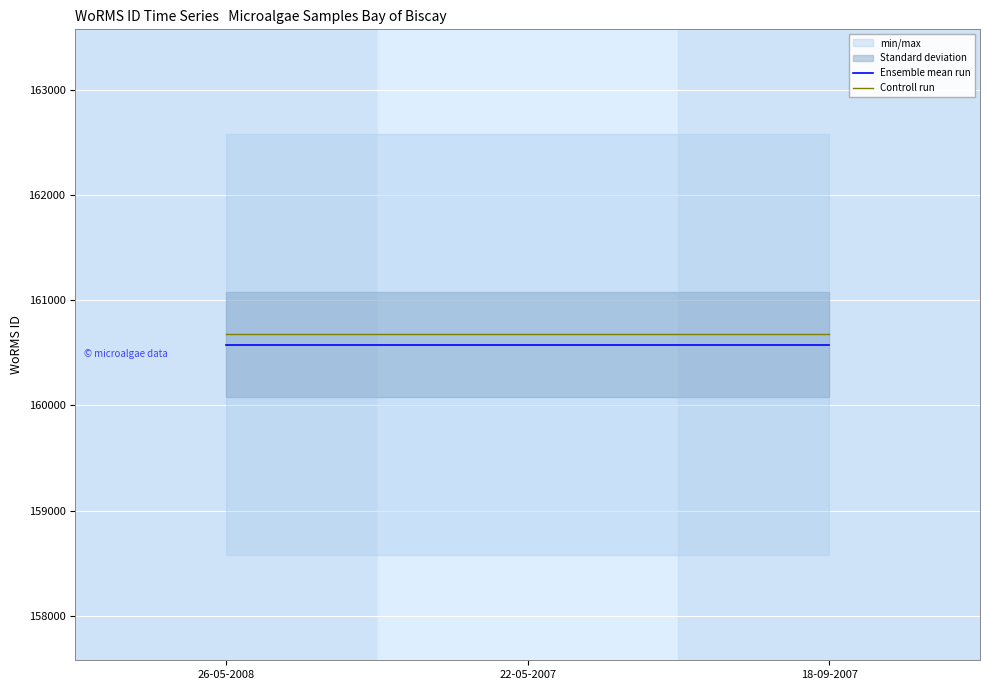

At 22-05-2007, list the series in order from largest to smallest.

Controll run, Ensemble mean run